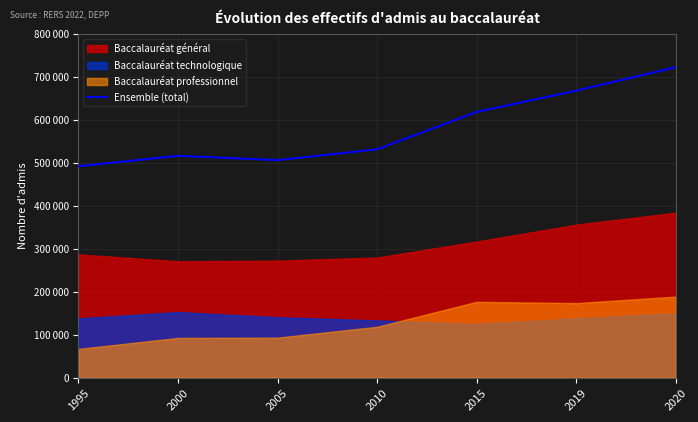

How many data points are less than 531768?

3